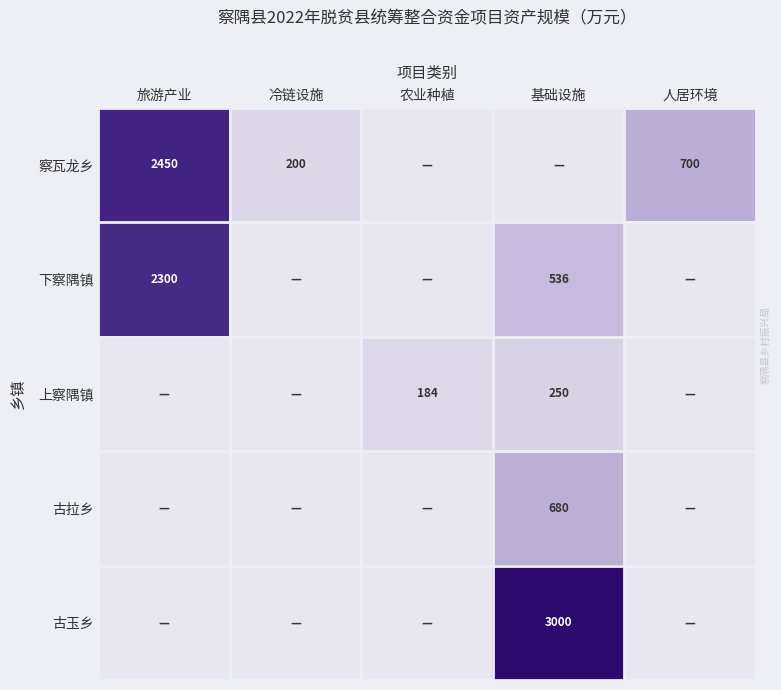

What is the difference between the 下察隅镇 values at 基础设施 and 旅游产业?

1764